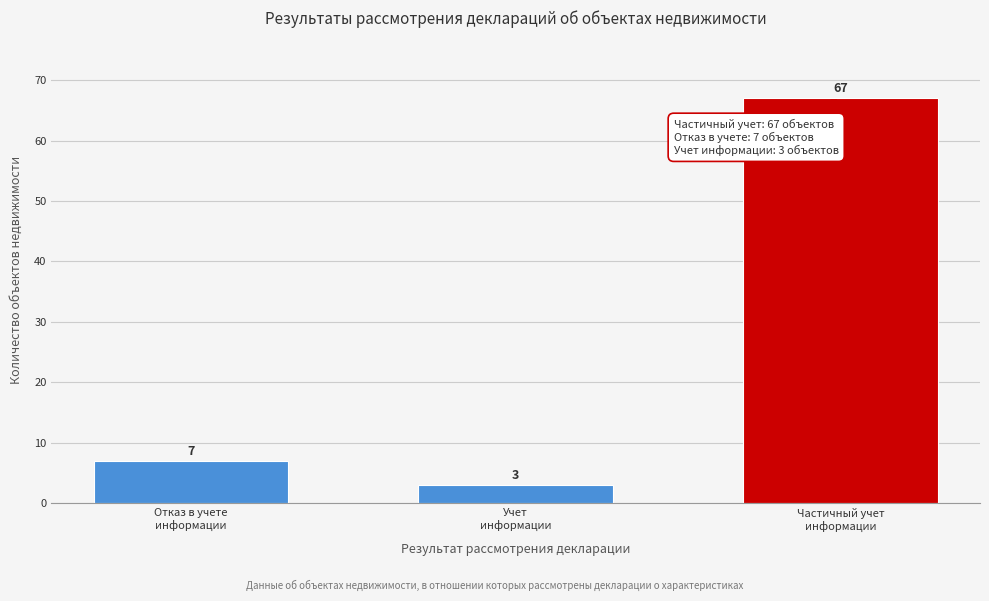

Reading left to right, list all the values displayed in this chart.

7	3	67